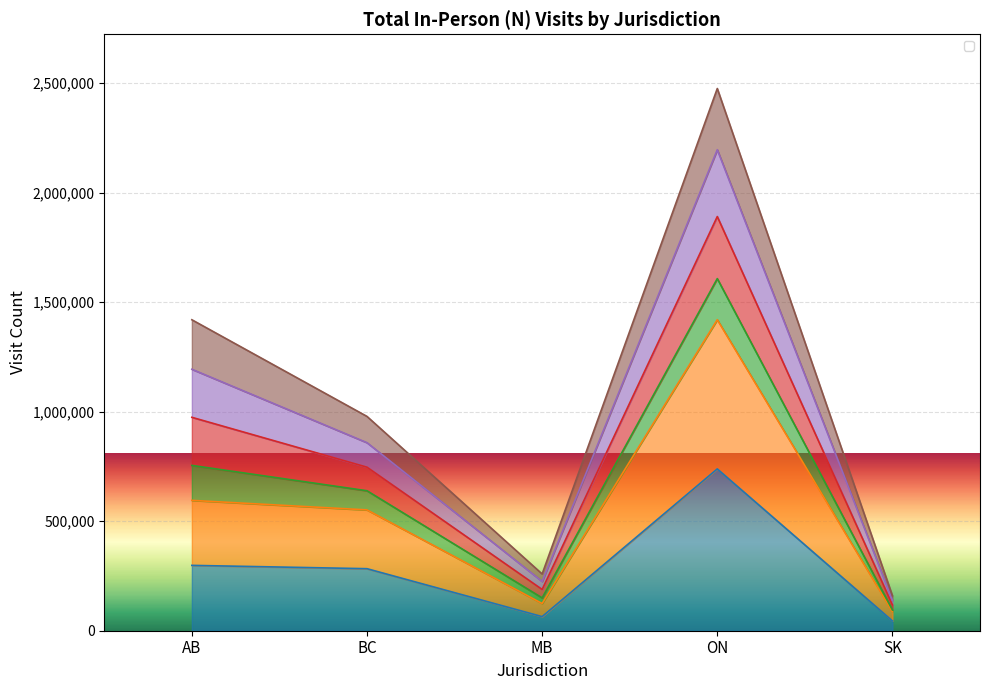

What is the difference between the maximum and second lowest values in the _2019Q4 series?

1295670